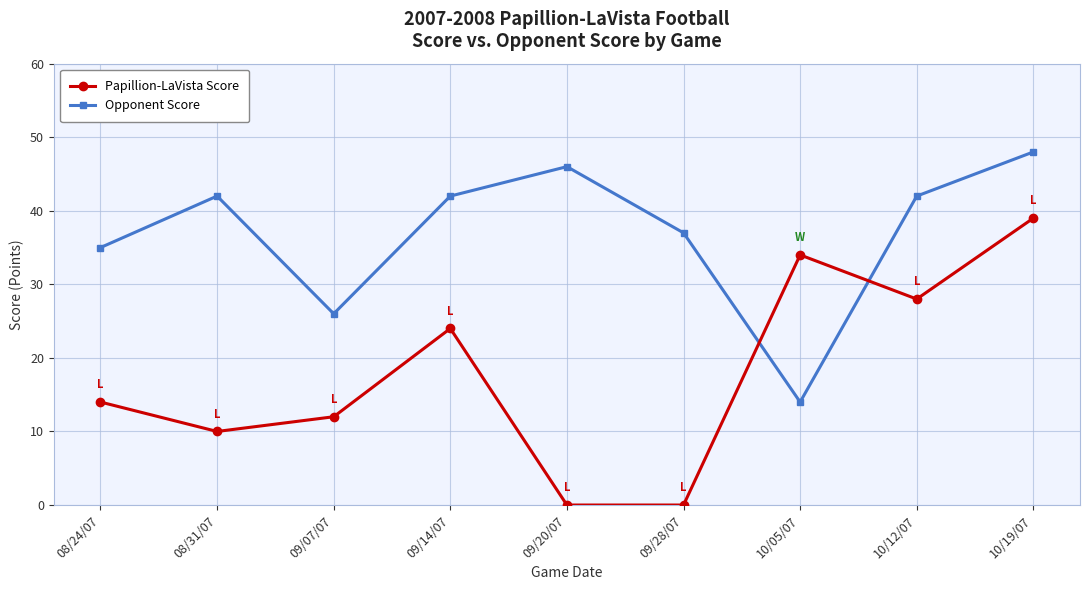

How many data points in Papillion-LaVista Score are less than 14?

4